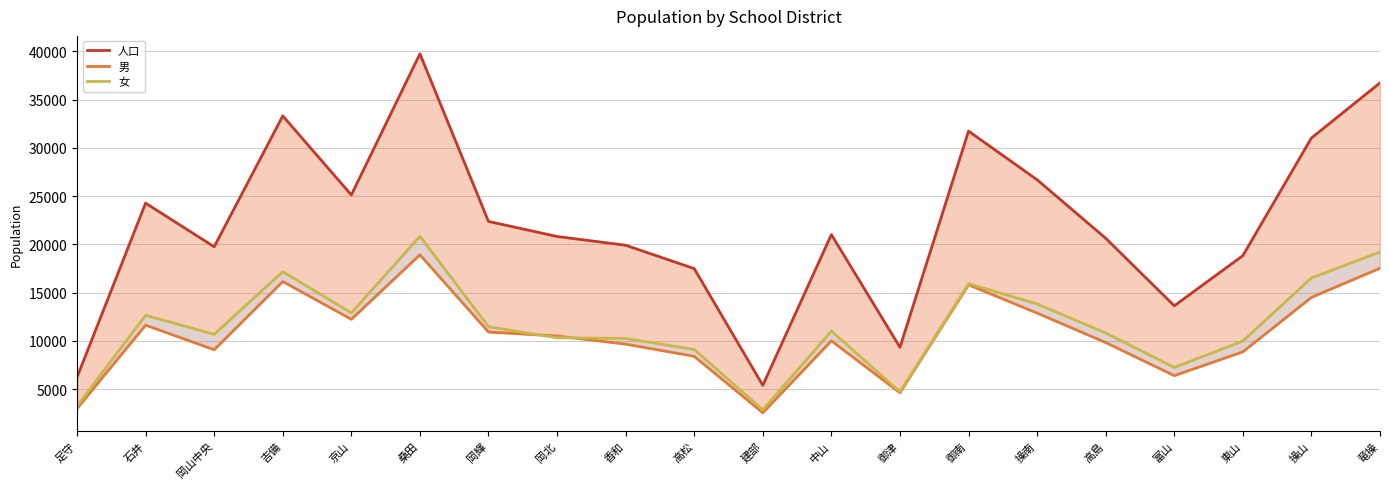

What is the lowest value of the 女 series?

2845